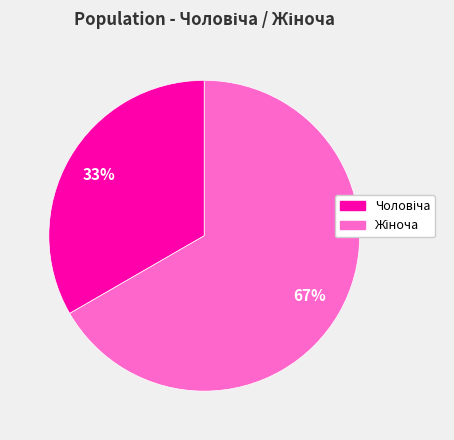

To the nearest percent, what is the average slice percentage?

50%